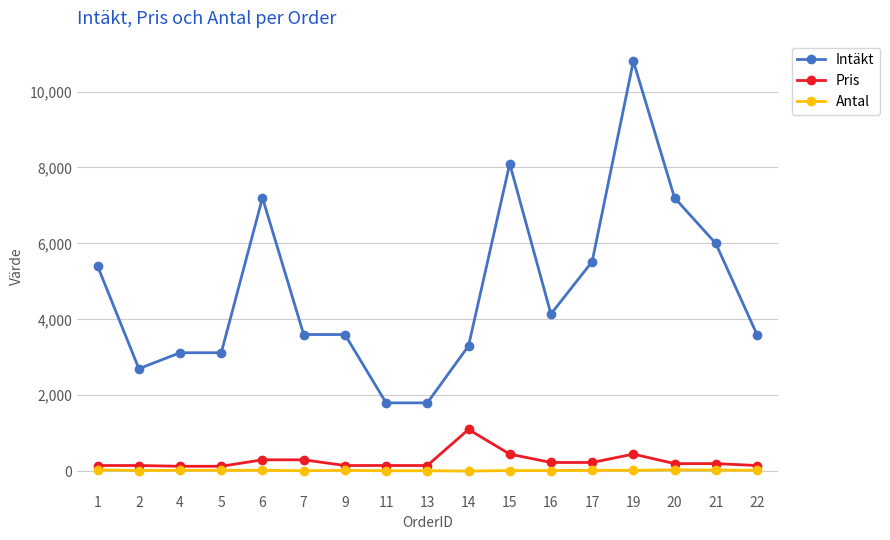

Is the value of Antal at 17 greater than the value of Pris at 6?

No